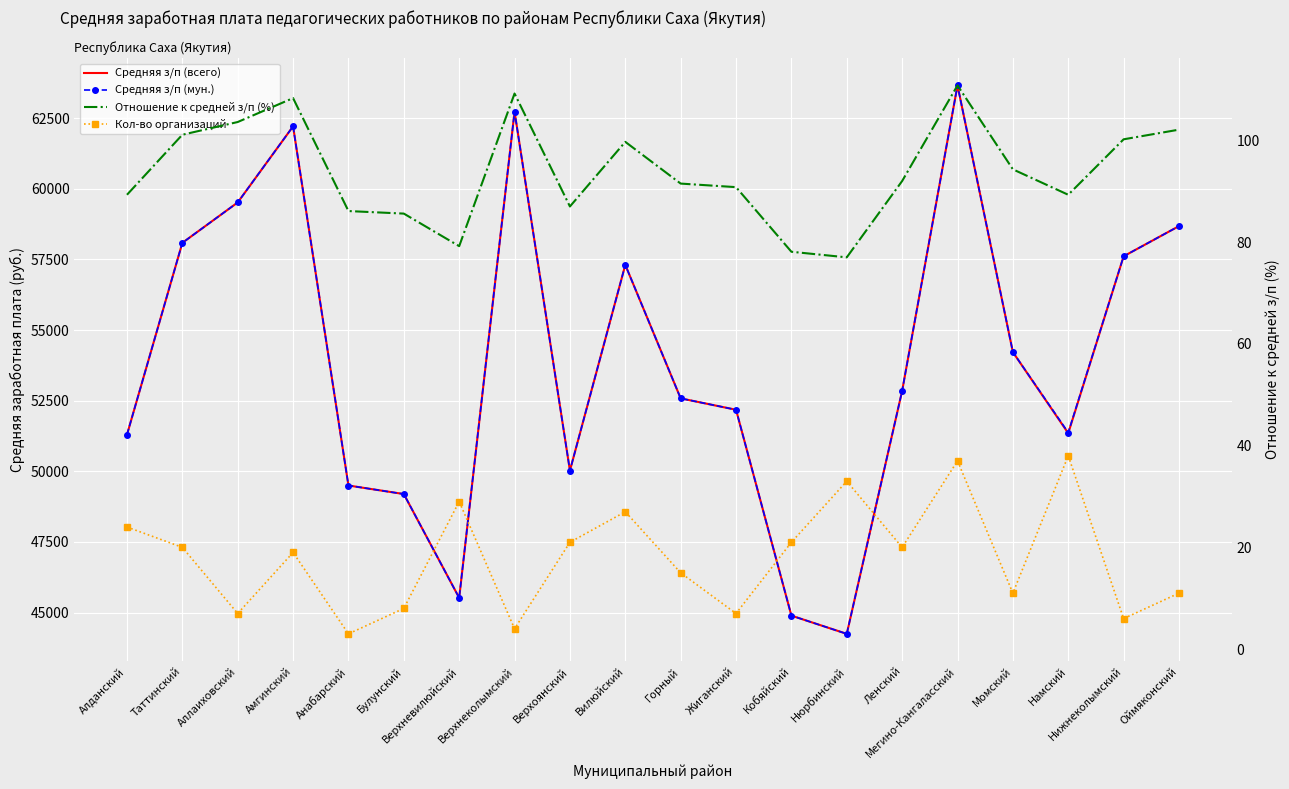

Is it true that Отношение к средней з/п (%) equals 110.8 at Мегино-Кангаласский?

True